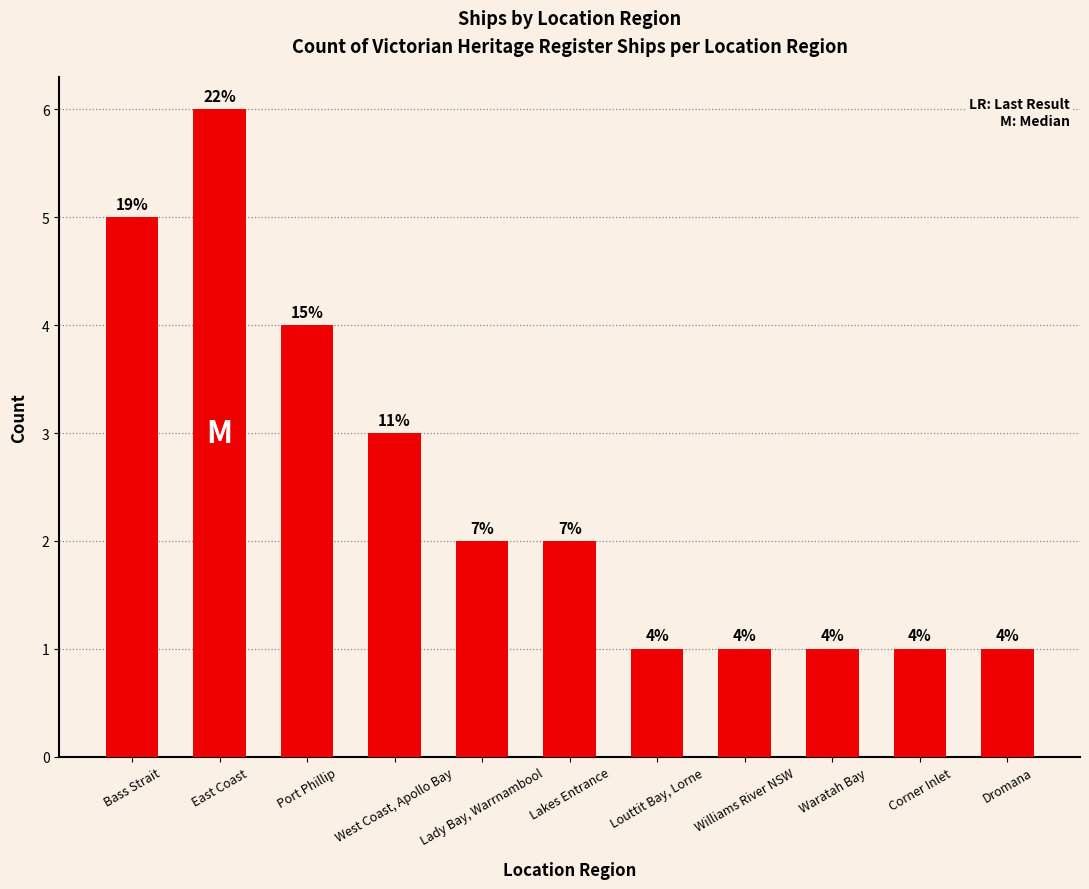

Does the chart contain any negative values?

No